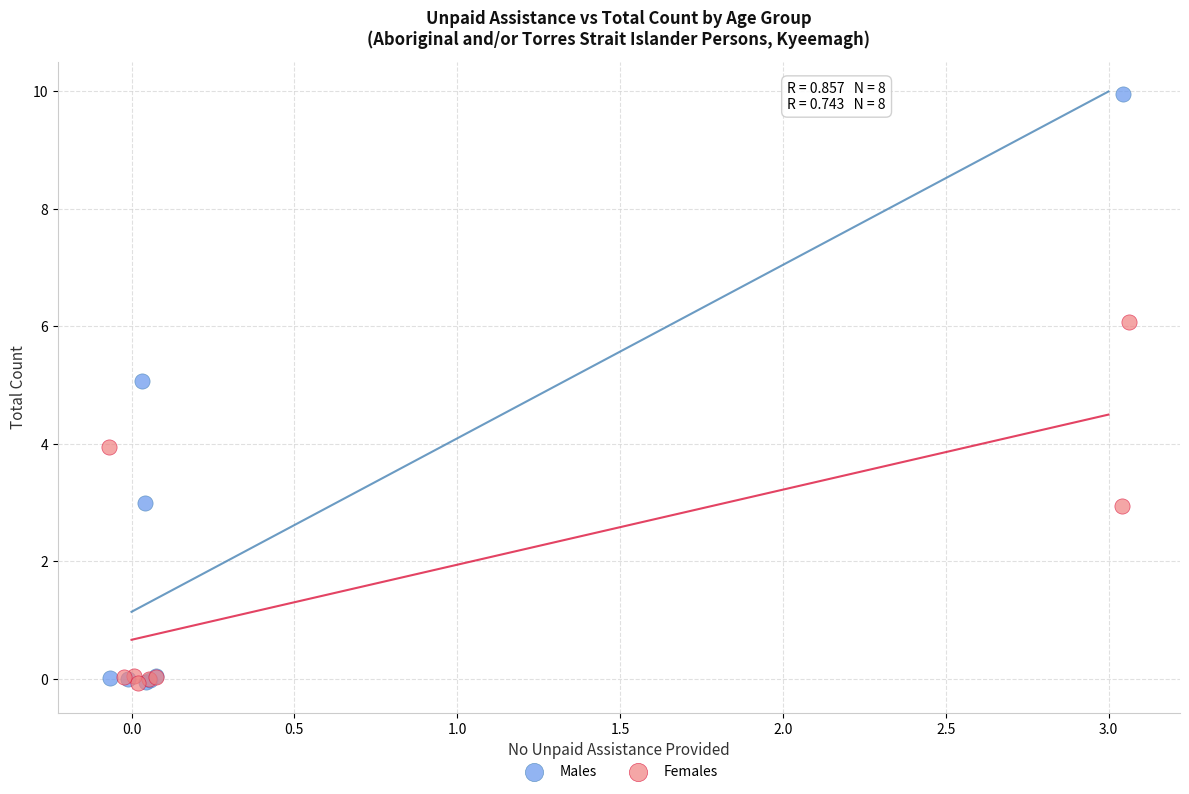

Which series has the largest Y range (max minus min)?

Males